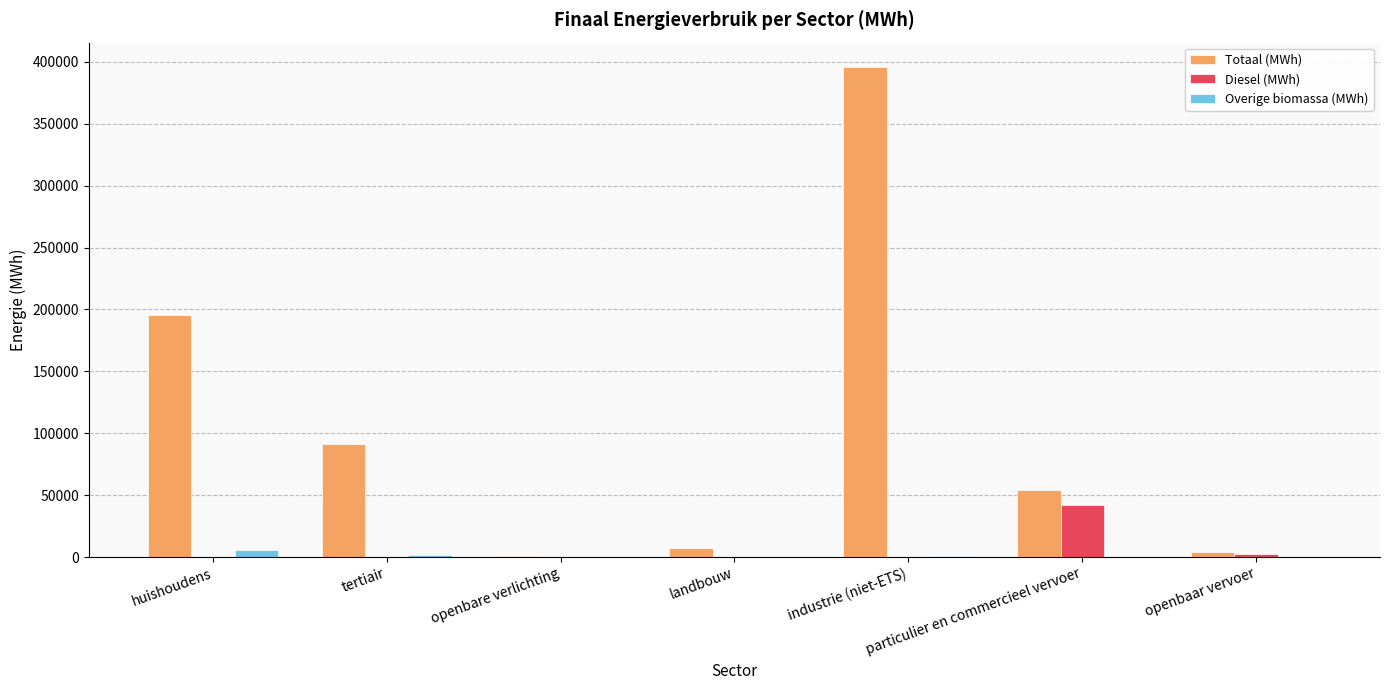

Is it true that Totaal (MWh) equals 50726.3 at tertiair?

False